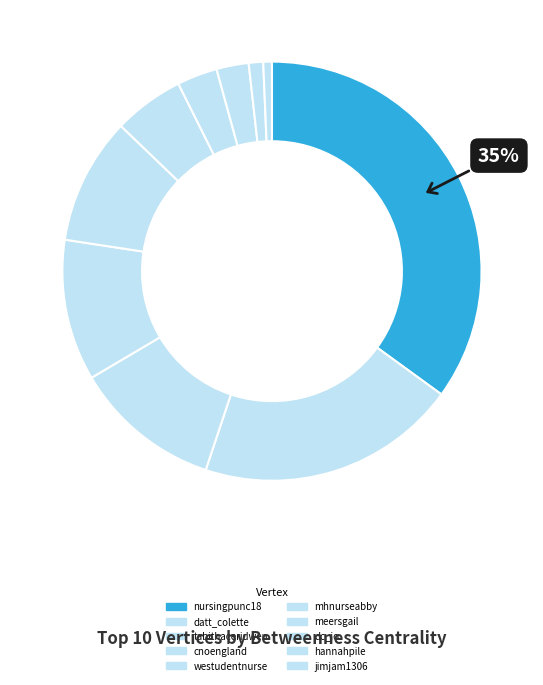

Is it true that dc_jo is 2% of the pie?

True